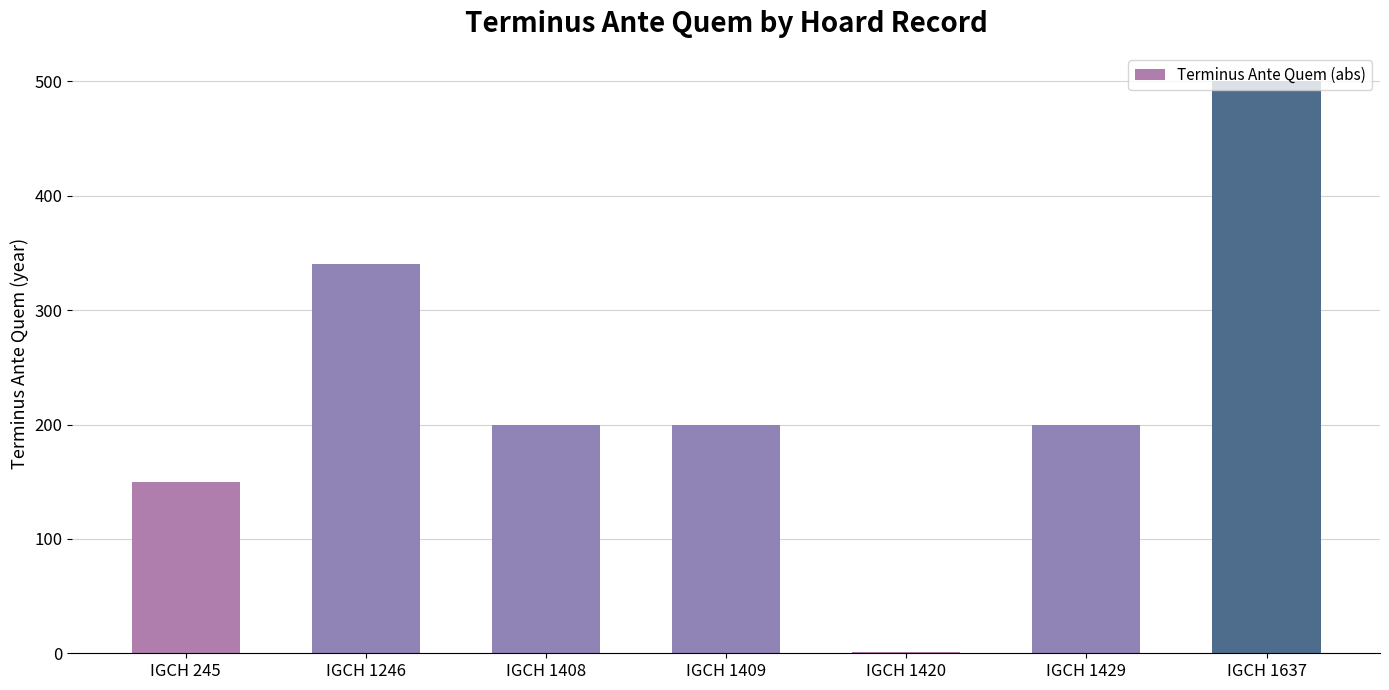

What is the sum of all values?

1591